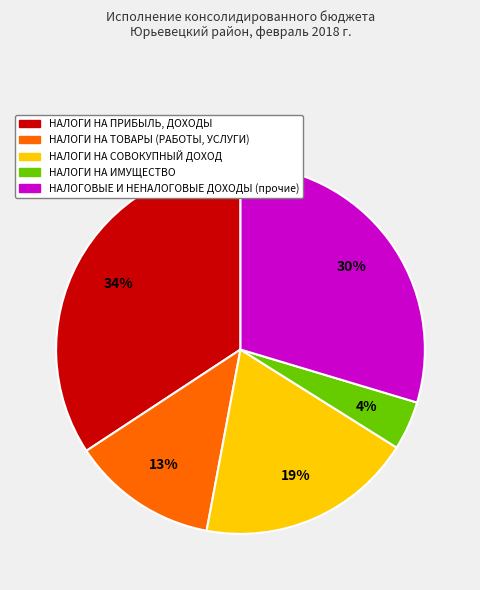

To the nearest percent, what is the combined percentage of НАЛОГИ НА ТОВАРЫ (РАБОТЫ, УСЛУГИ) and НАЛОГИ НА ИМУЩЕСТВО?

17%